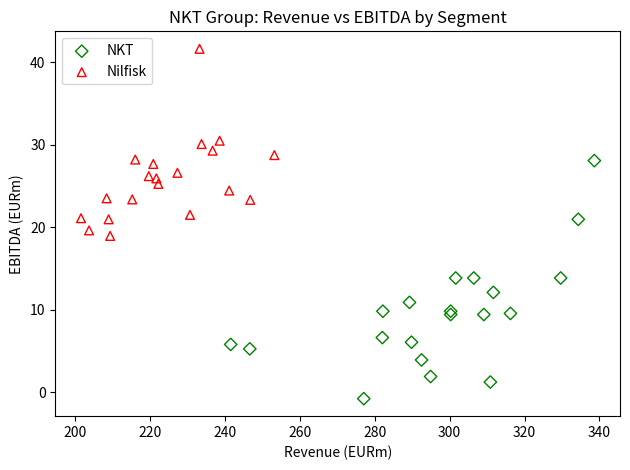

Which series has the widest spread of Y values?

NKT